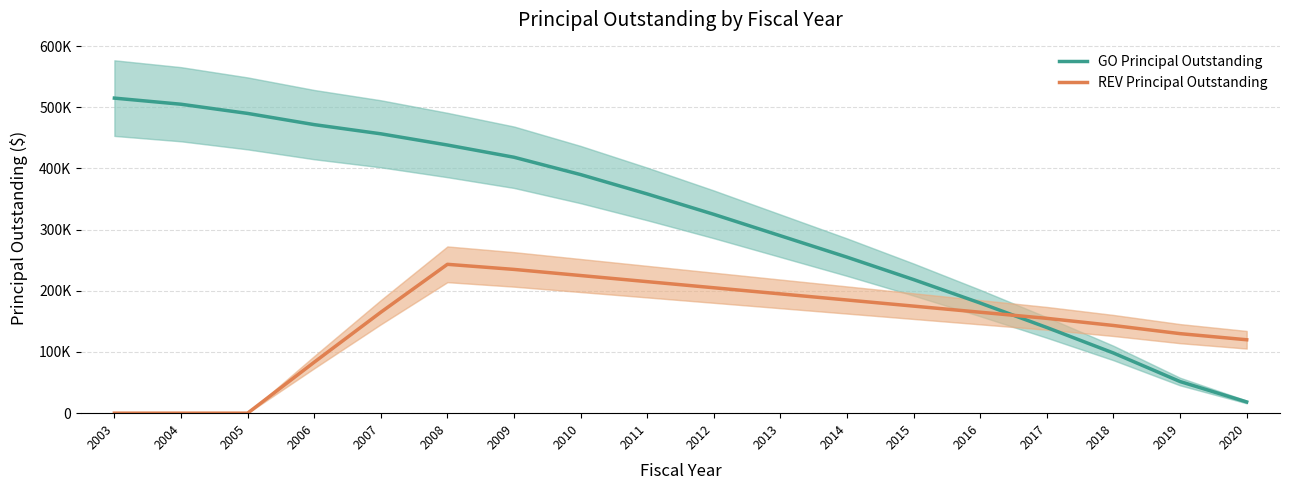

Which series has the largest total across all categories?

GOPrincipalOutstanding